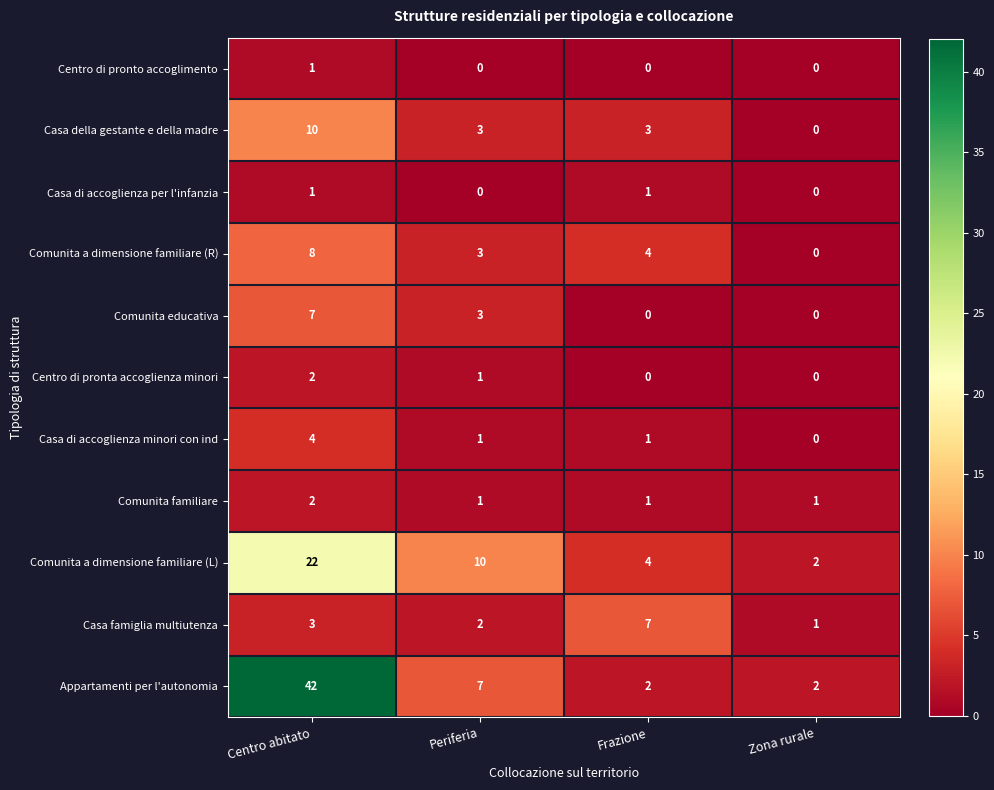

What is the greatest value displayed?

42